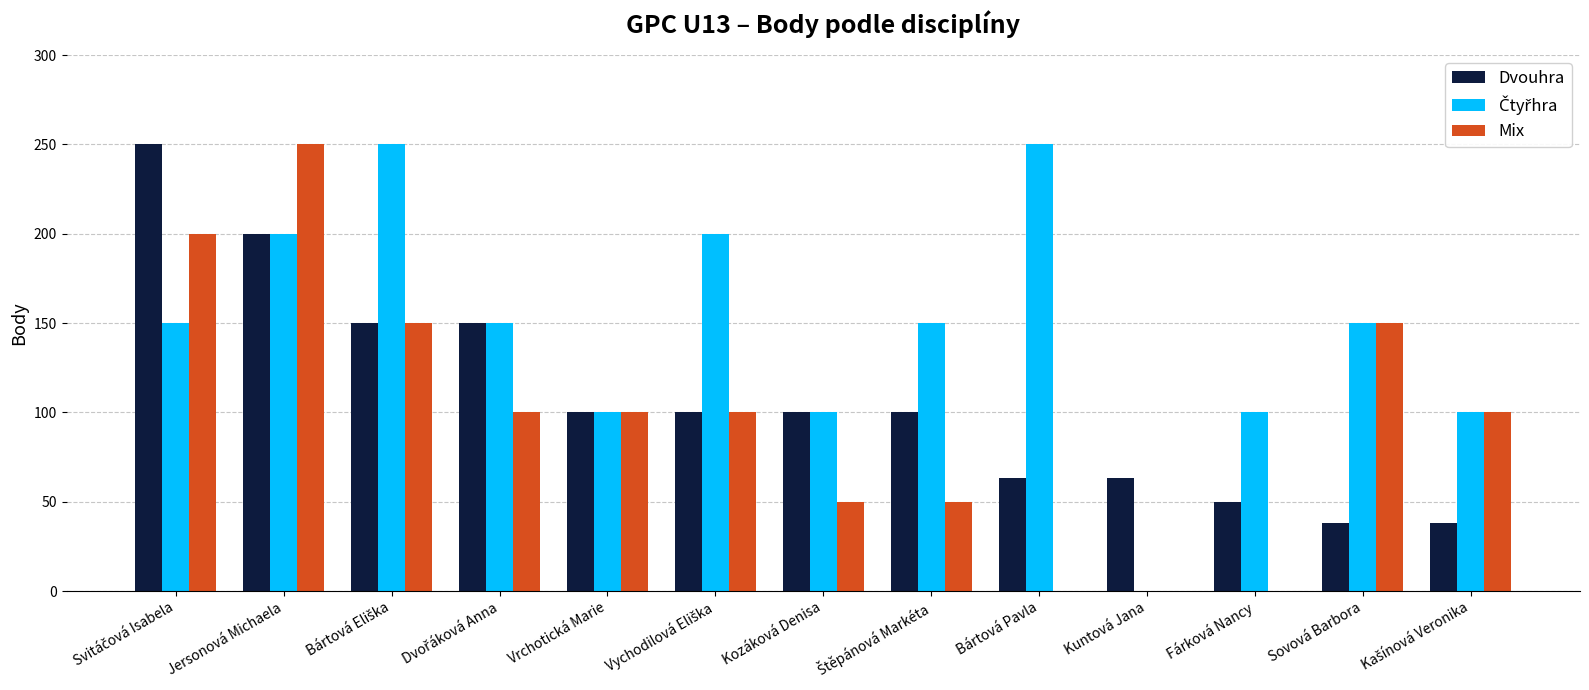

What is the total value across all series at Kozáková Denisa?

250